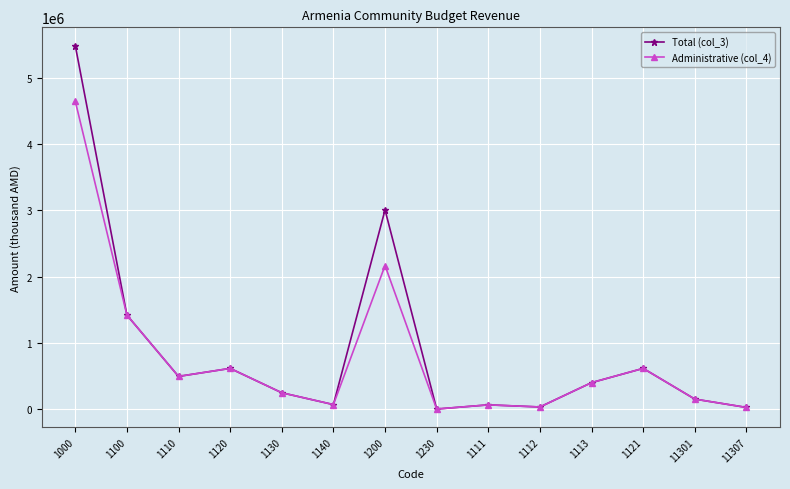

The value of Administrative (col_4) at 1200 is 2167126.3. True or false?

True